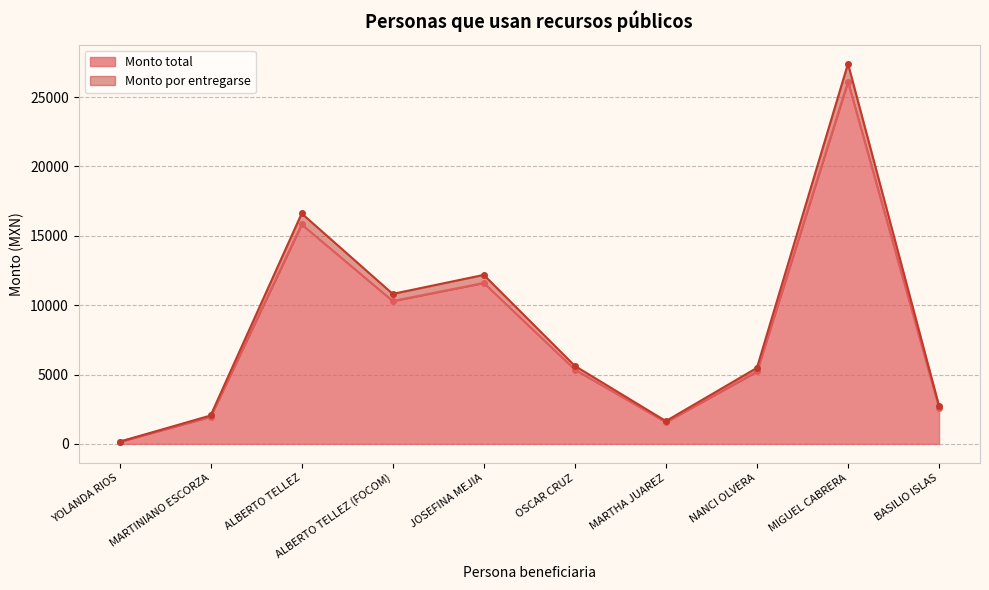

What is the total value across all series at MARTHA JUAREZ?

3210.3